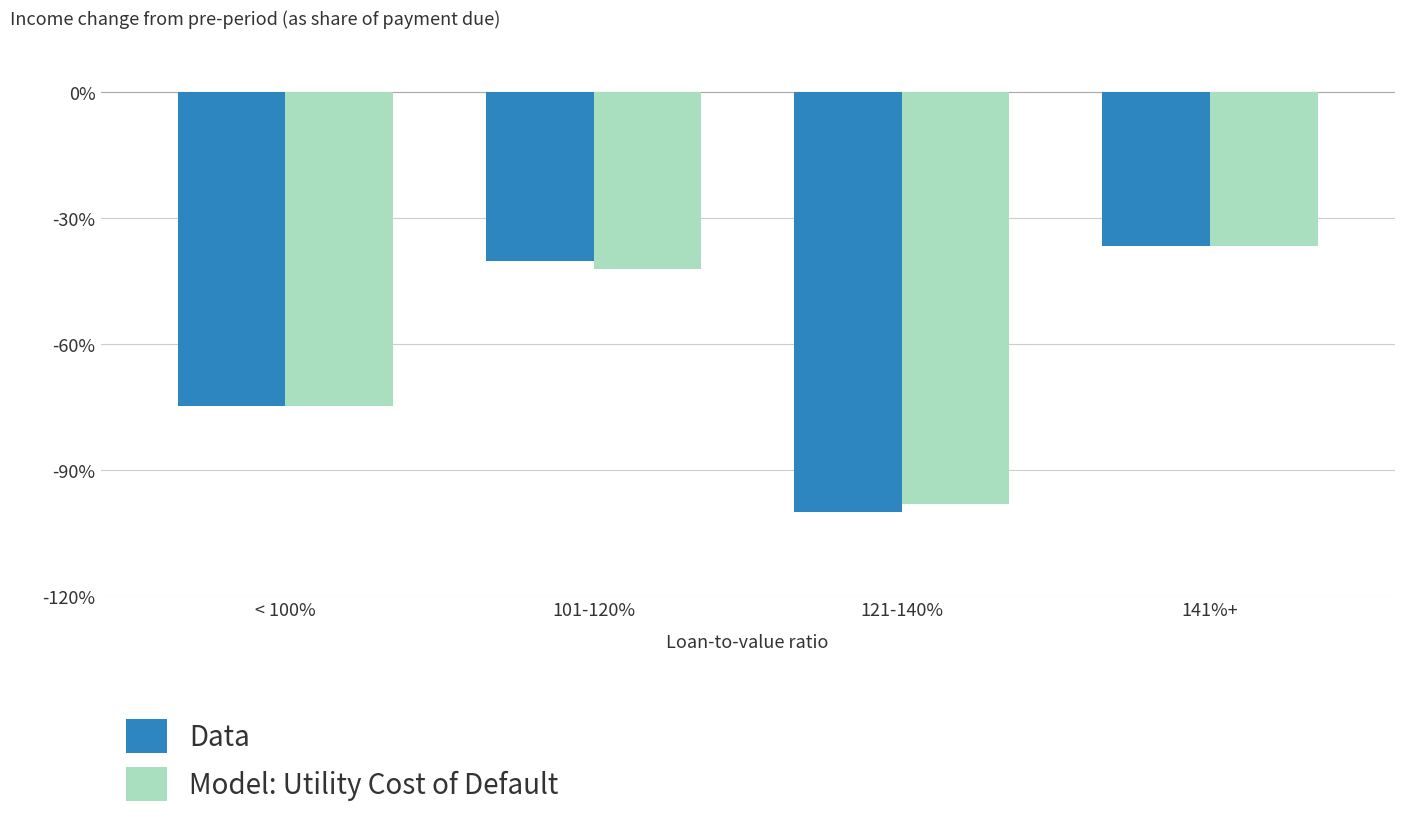

How many data points in Data are above -40?

1